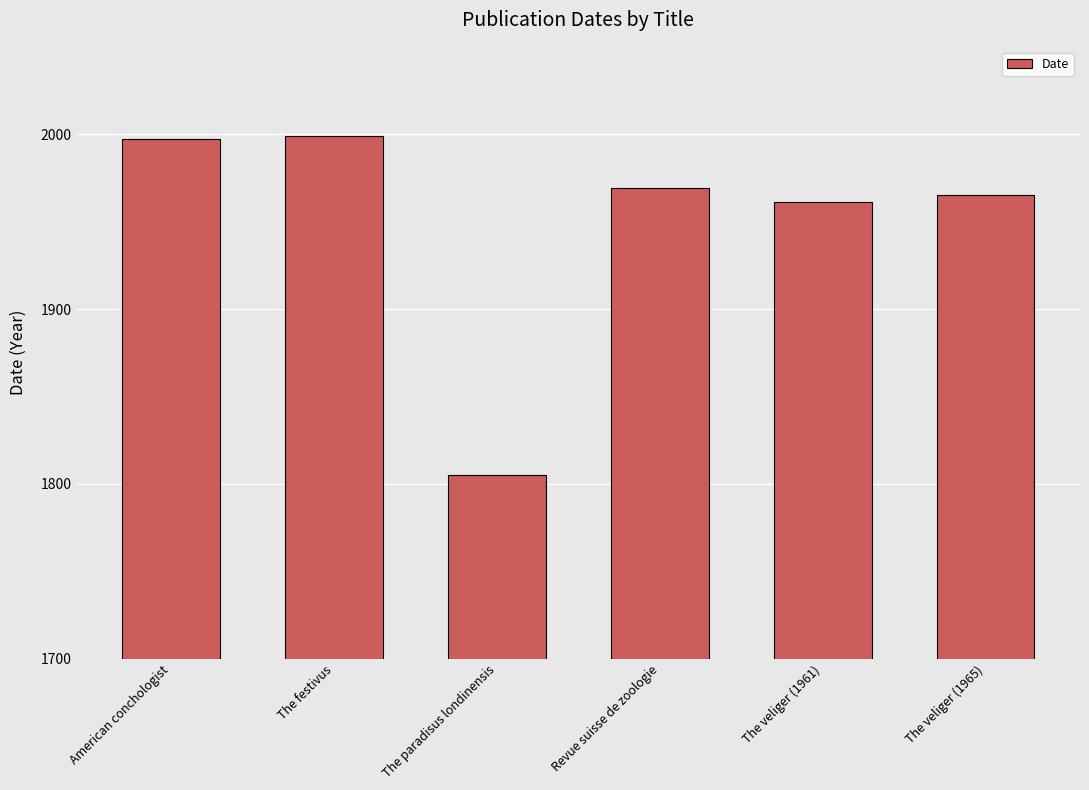

What is the approximate value at American conchologist, to the nearest 5?

1995